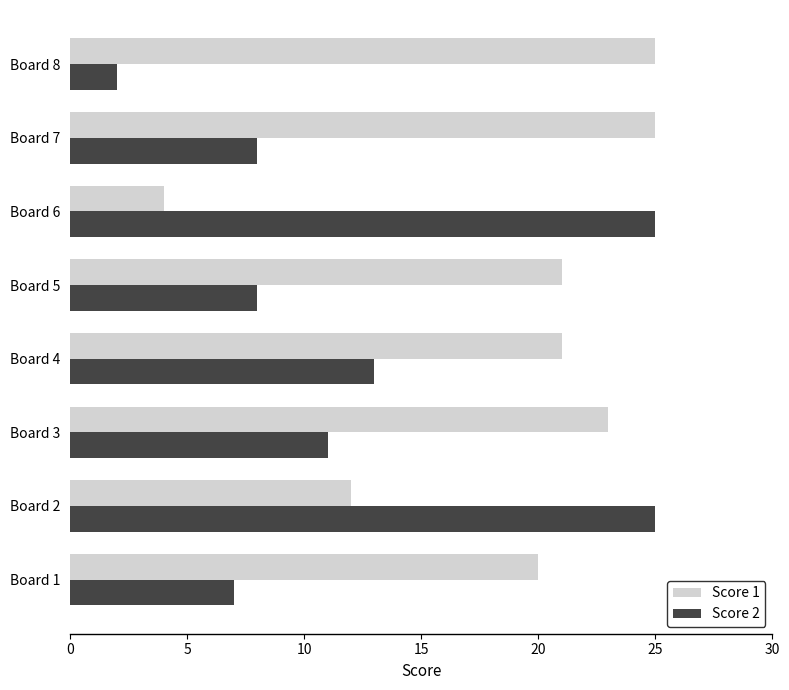

At which label is Score 1 closest to 14?

Board 2